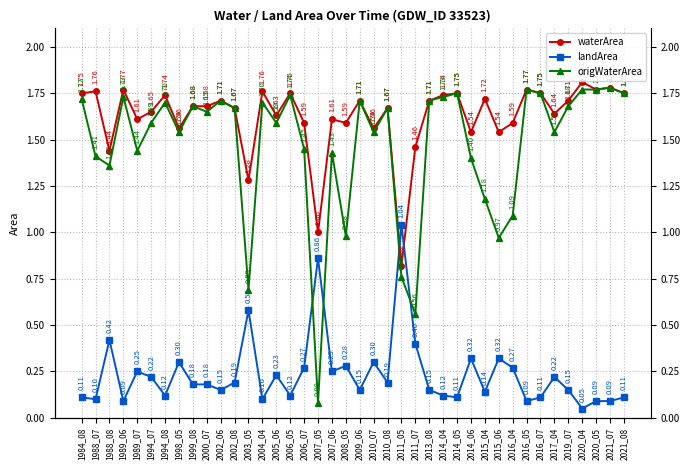

What is the difference between the maximum and minimum values in the origWaterArea series?

1.7